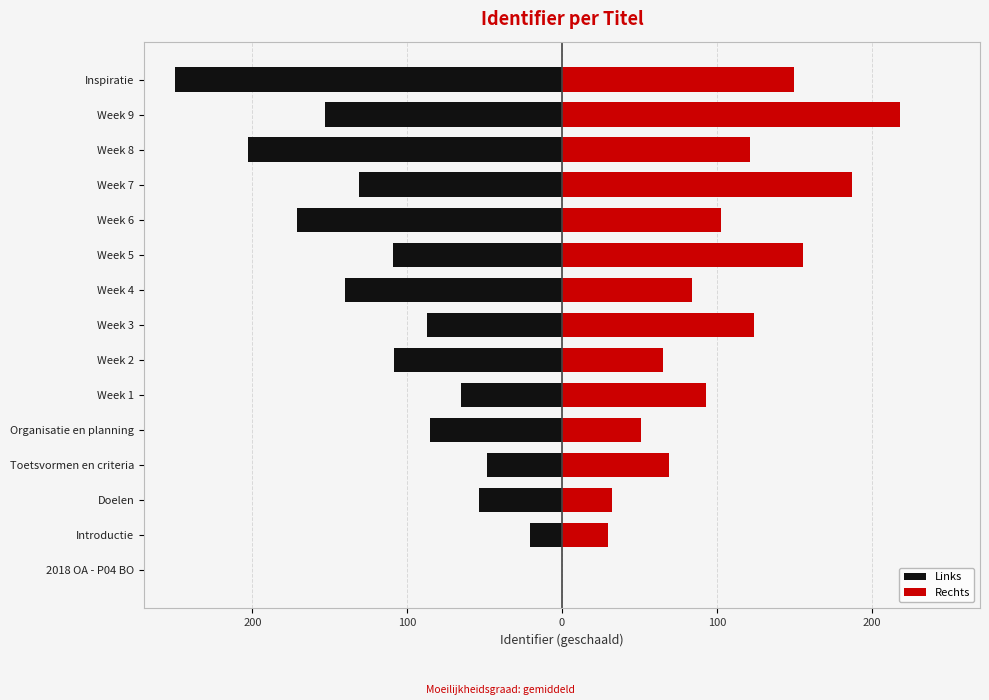

What is the minimum value shown in the chart?

-250.0